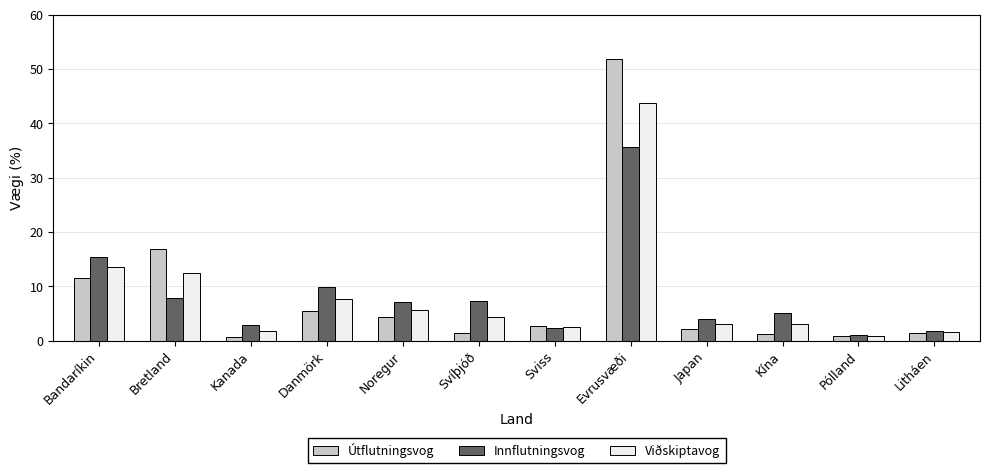

What is the value of the Innflutningsvog bar at the 1st from the left?

15.4